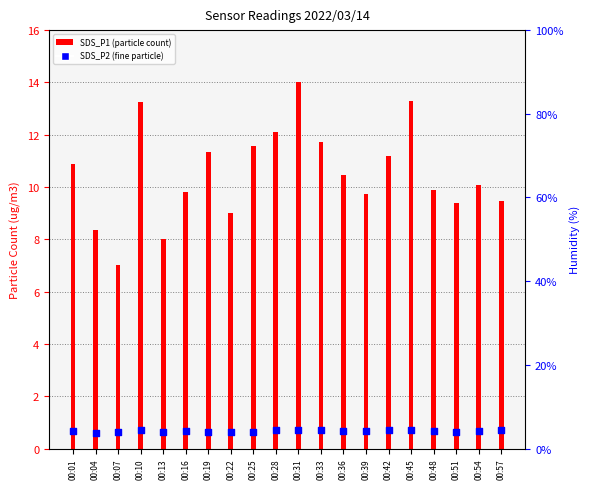

What are all the series names shown in the legend?

SDS_P1, SDS_P2